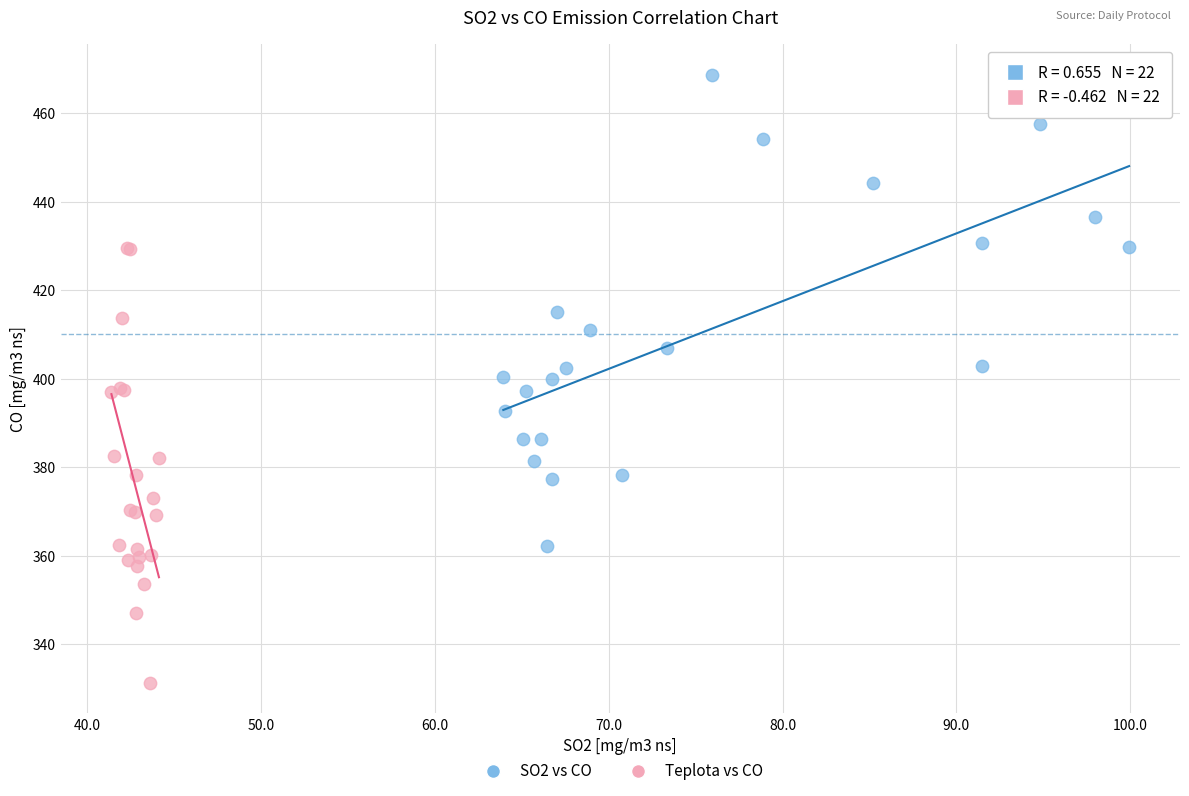

Which series reaches the maximum Y coordinate?

SO2 vs CO